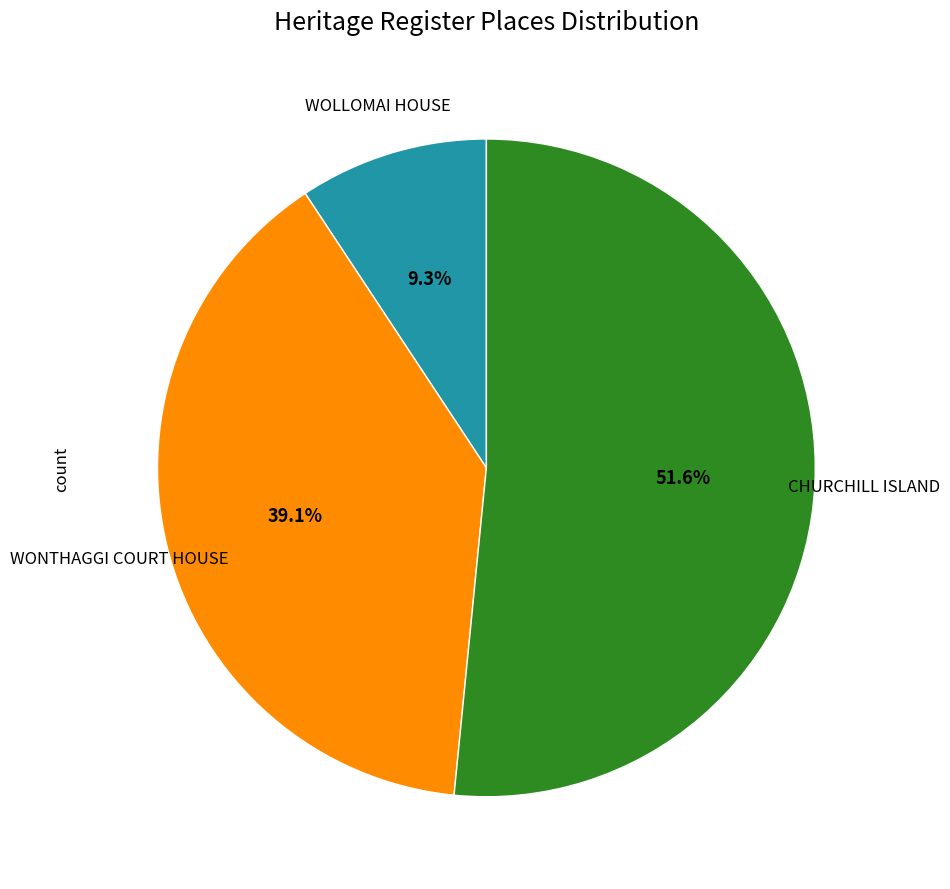

How many slices are in this pie chart?

3